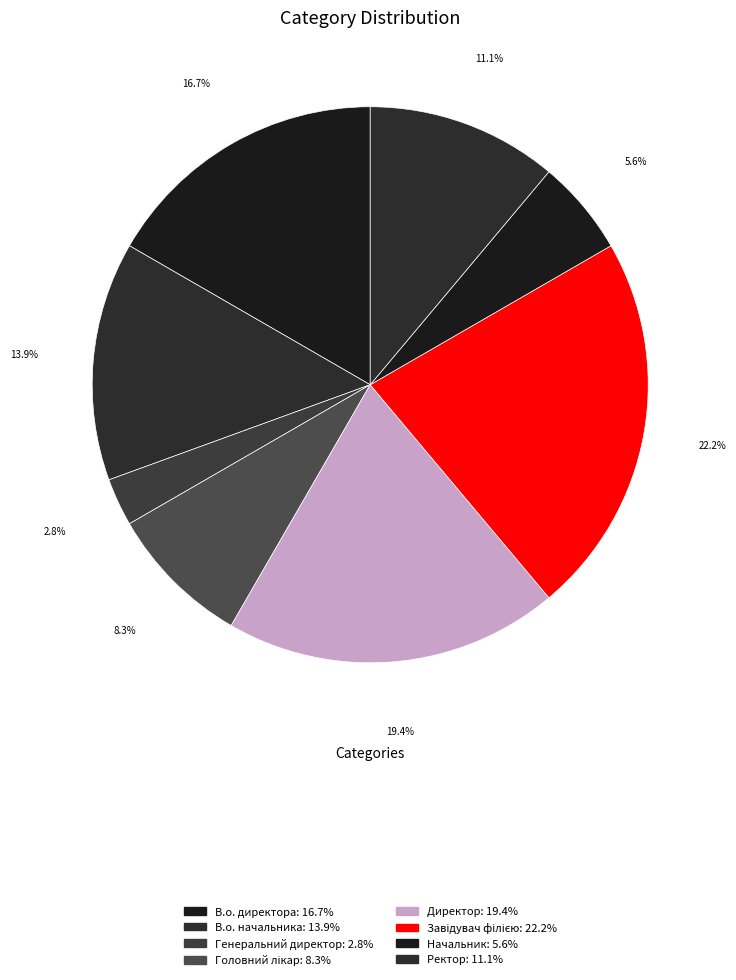

Combined, do В.о. начальника and Директор account for over 50%?

No